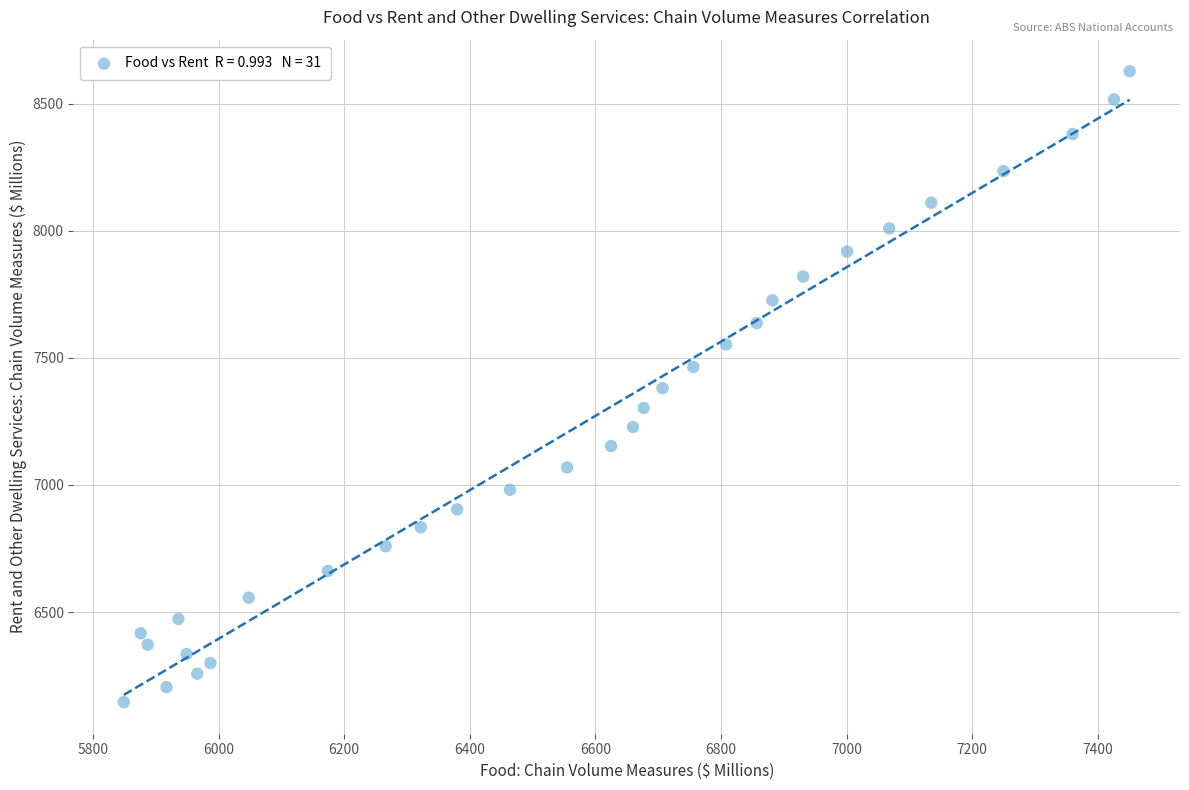

What is the range of Y values (max minus min)?

2481